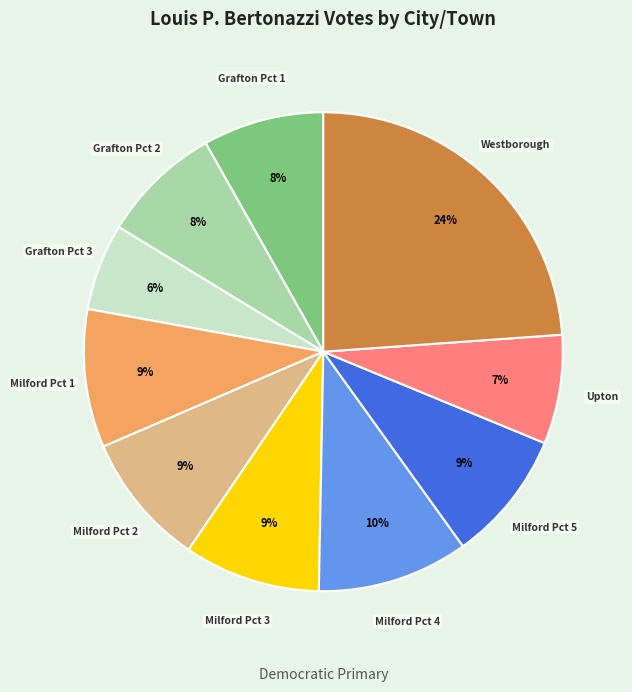

Is there a majority slice in this chart?

No